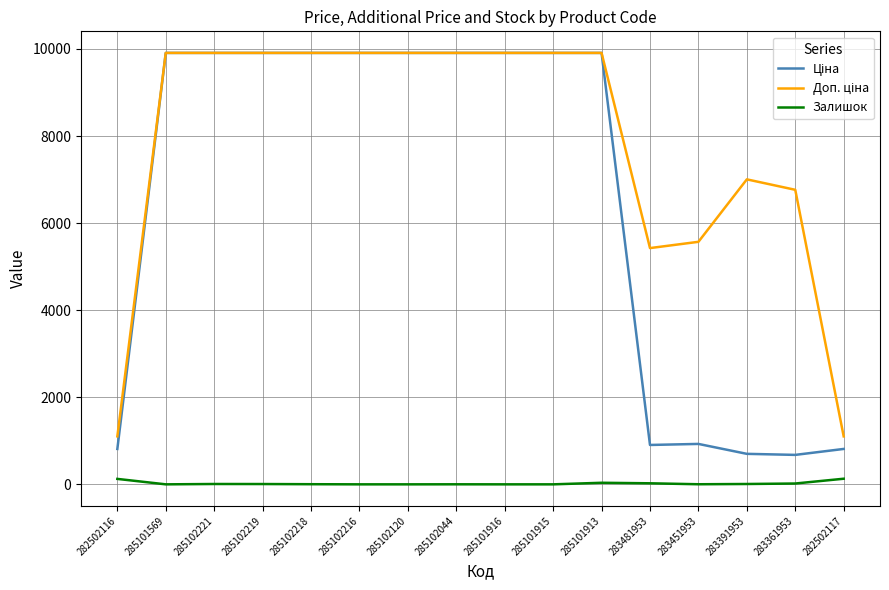

What is the total value across all series at 285101915?

19817.0